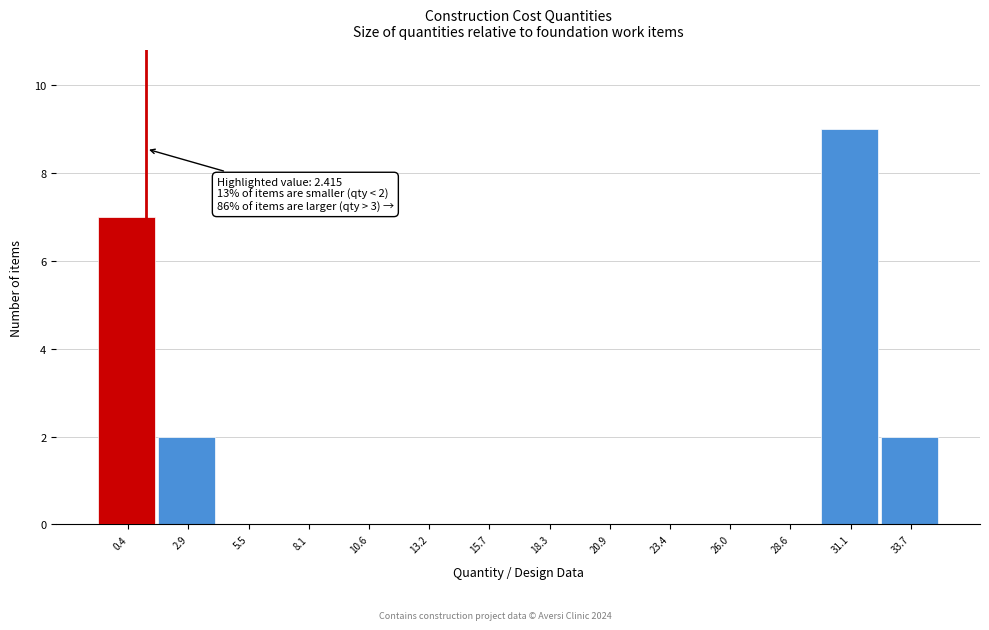

Reading left to right, extract all data points from this chart.

0.4=7	2.9=2	5.5=0	8.1=0	10.6=0	13.2=0	15.7=0	18.3=0	20.9=0	23.4=0	26.0=0	28.6=0	31.1=9	33.7=2